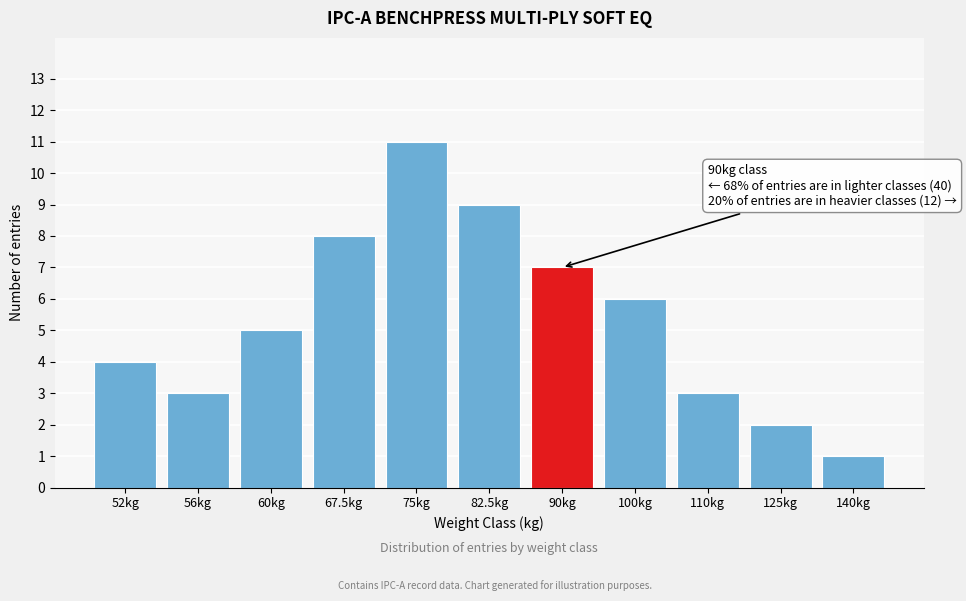

Reading left to right, transcribe all the data shown in this chart.

4	3	5	8	11	9	7	6	3	2	1